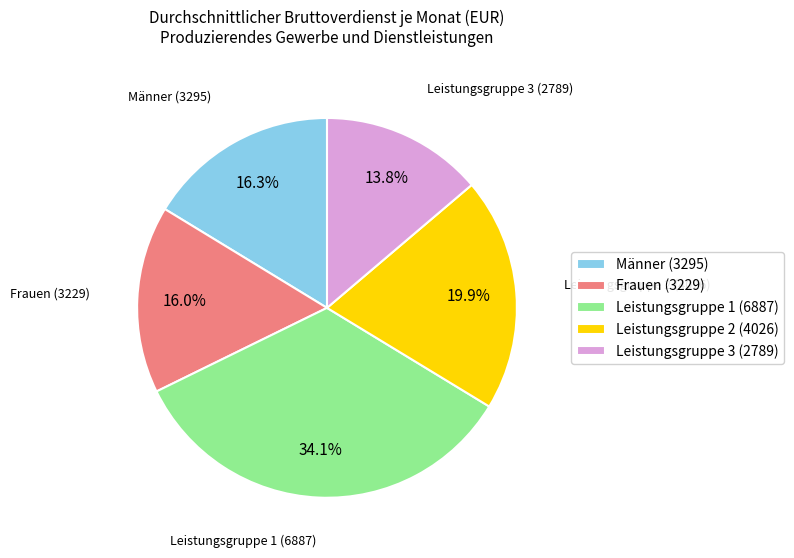

Combined, what portion of the pie is Frauen and Leistungsgruppe 2?

35.9%